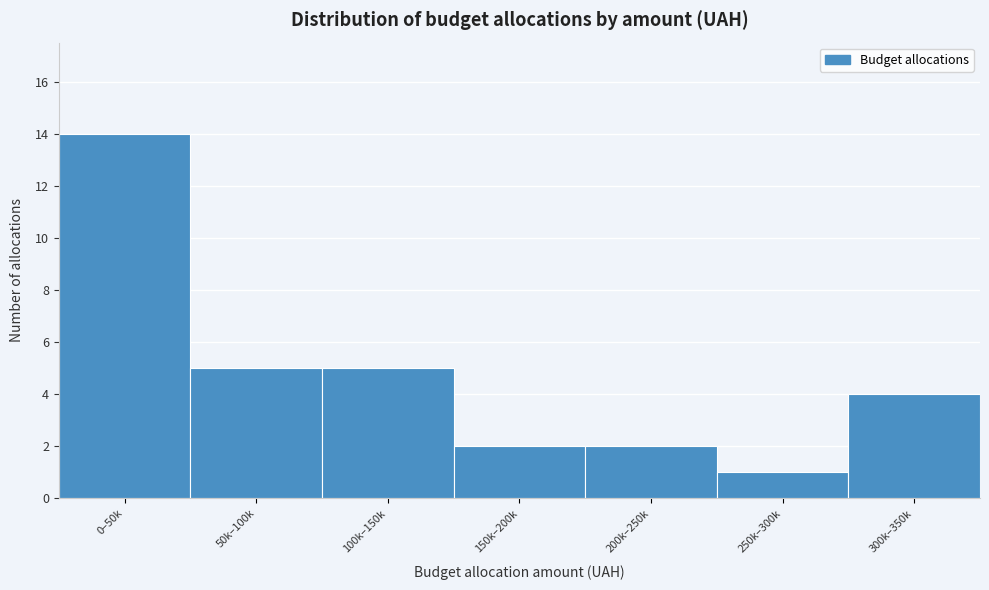

Reading right to left, list all the values displayed in this chart.

4	1	2	2	5	5	14